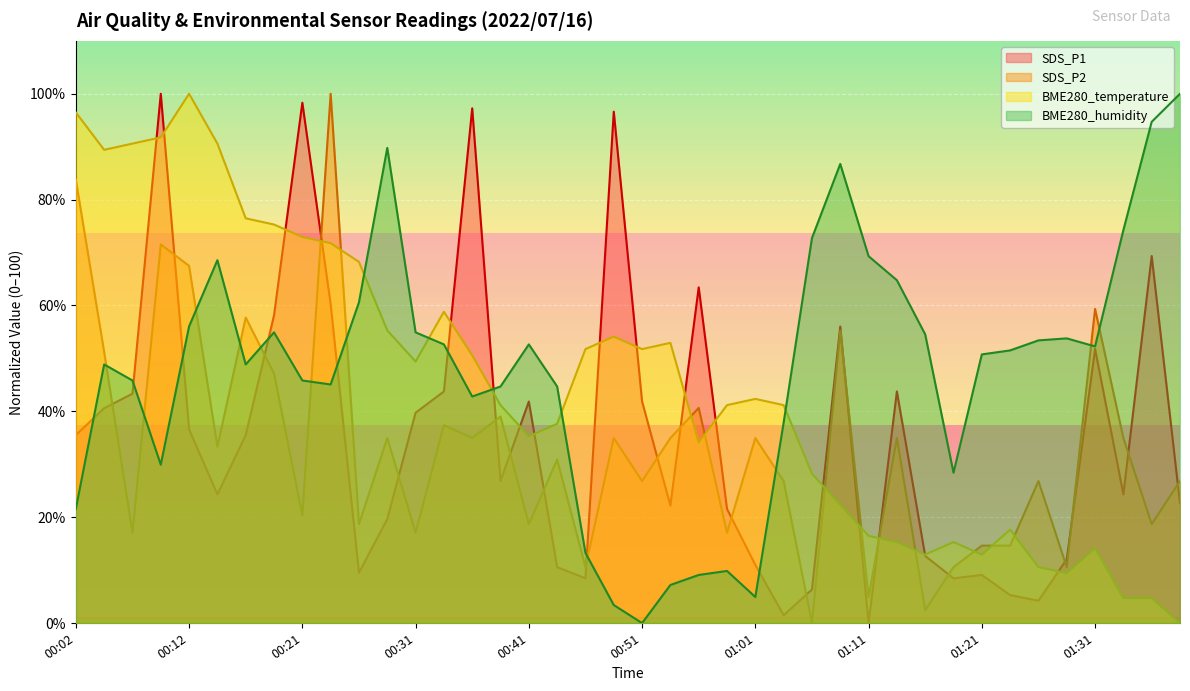

Which category has the highest value in the BME280_humidity series?

01:38